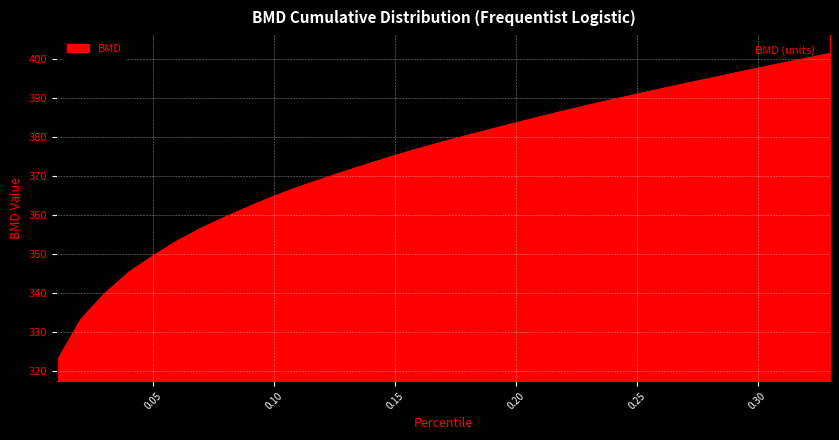

What is the greatest value displayed?

401.4